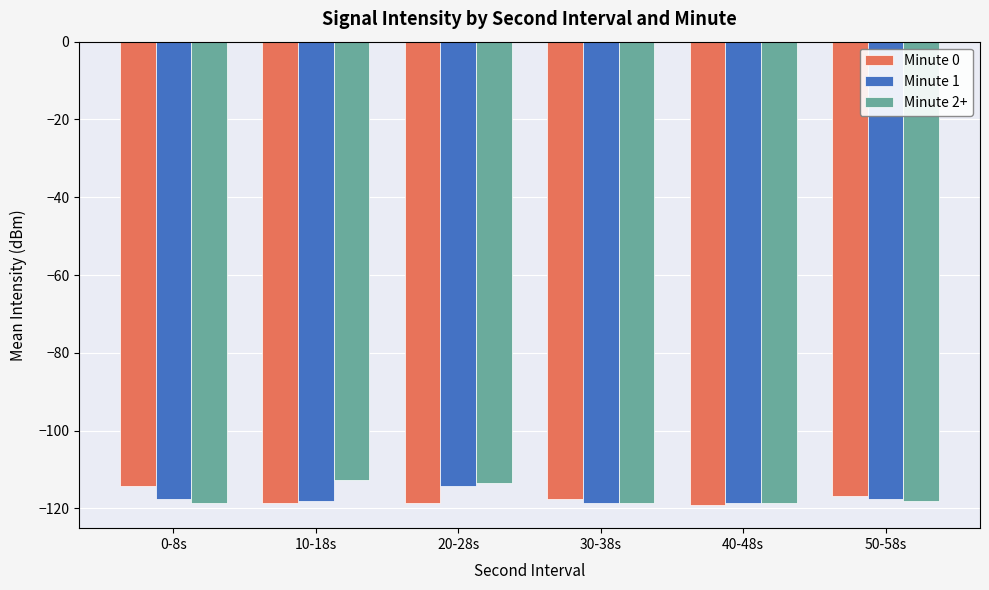

What is the approximate value of Minute 0 at 20-28s?

-118.5